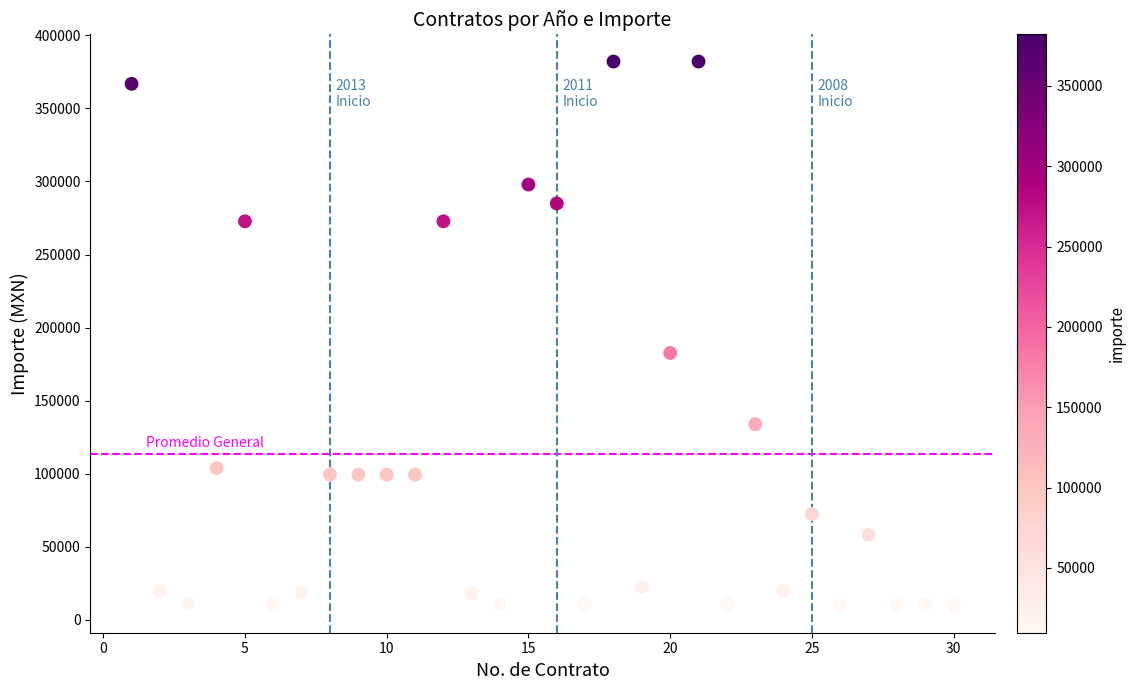

What is the range of Y values (max minus min)?

372442.6